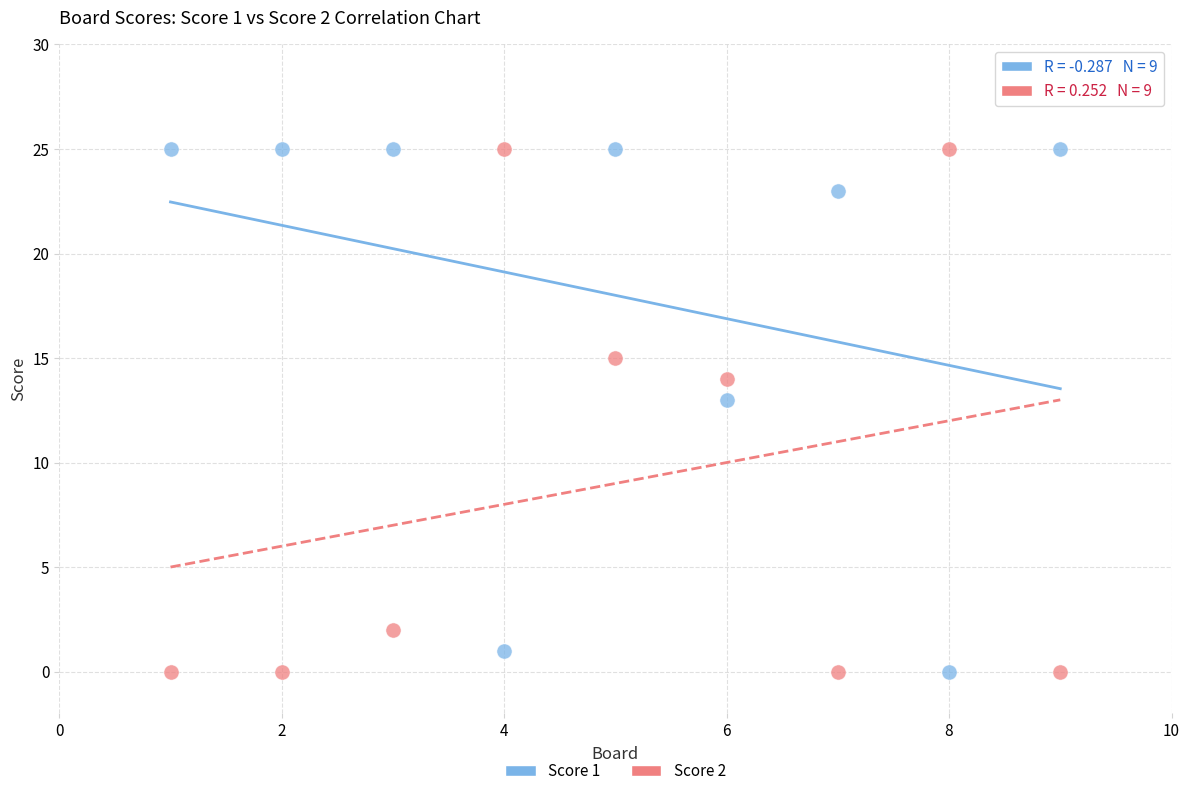

Across all series, what Y value is closest to 12?

13